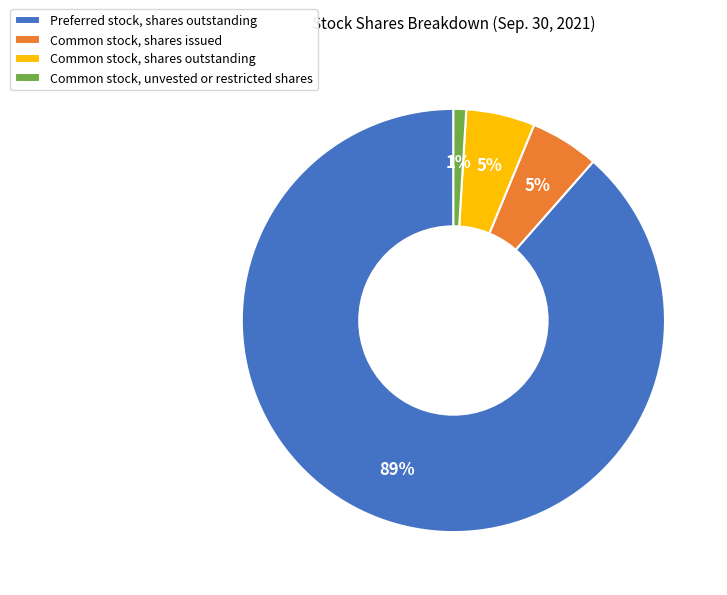

Which slice is the largest?

Preferred stock, shares outstanding